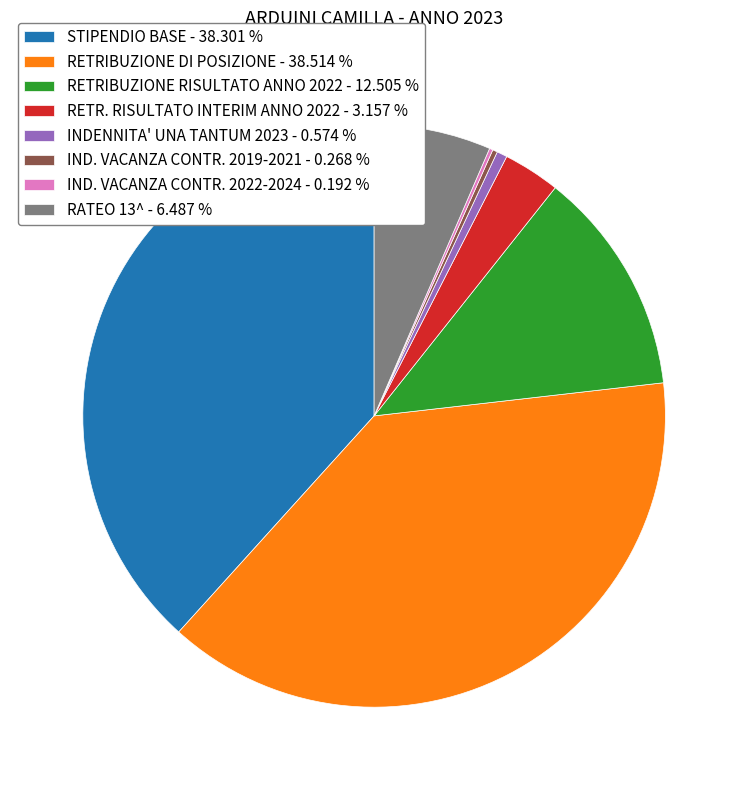

Between STIPENDIO BASE - 38.301 % and RETRIBUZIONE RISULTATO ANNO 2022 - 12.505 %, which is larger?

STIPENDIO BASE - 38.301 %